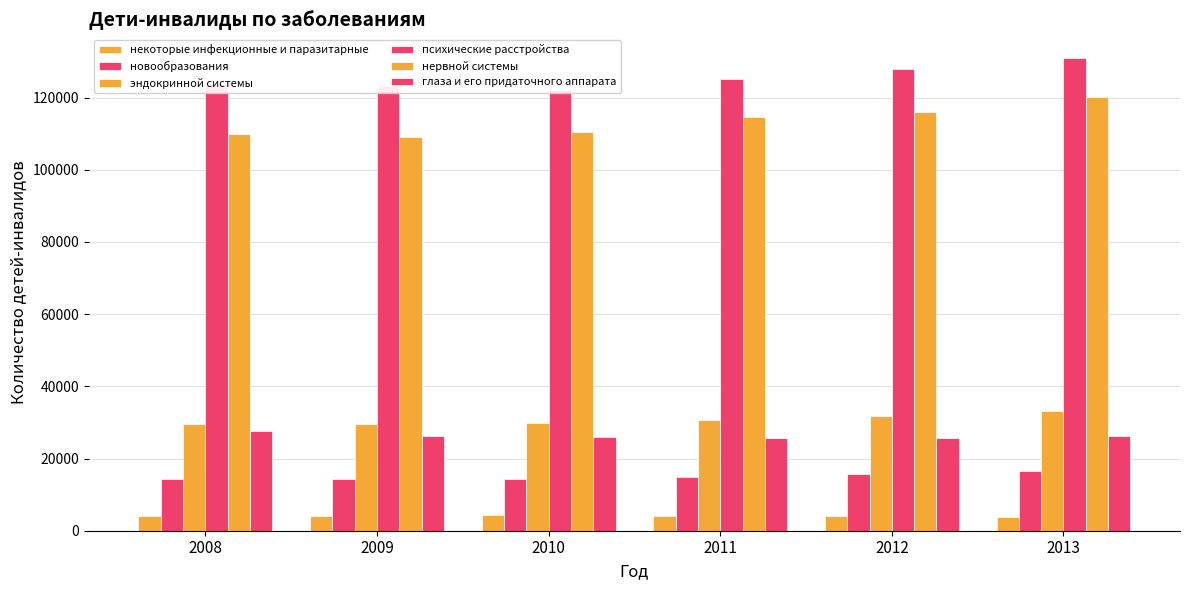

Which has a higher value, 2012 or 2008?

2008